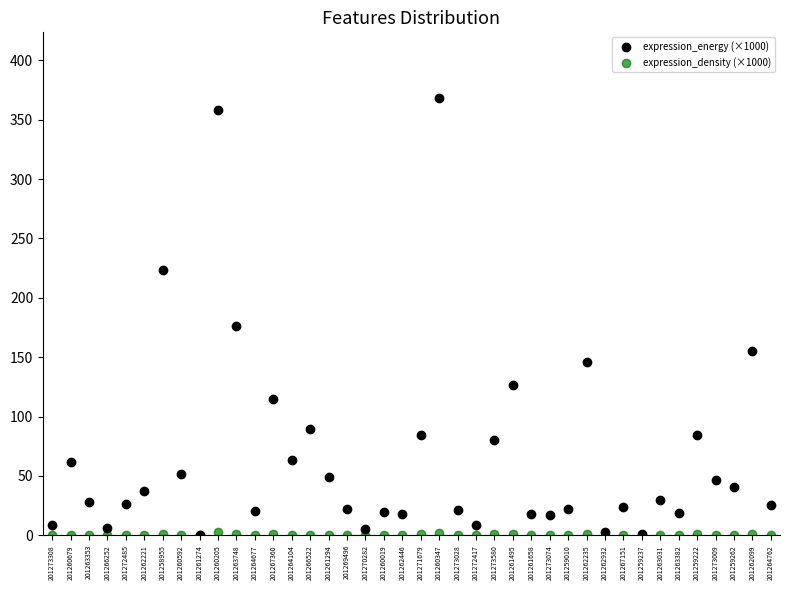

Across all series, what Y value is closest to 184?

176.4